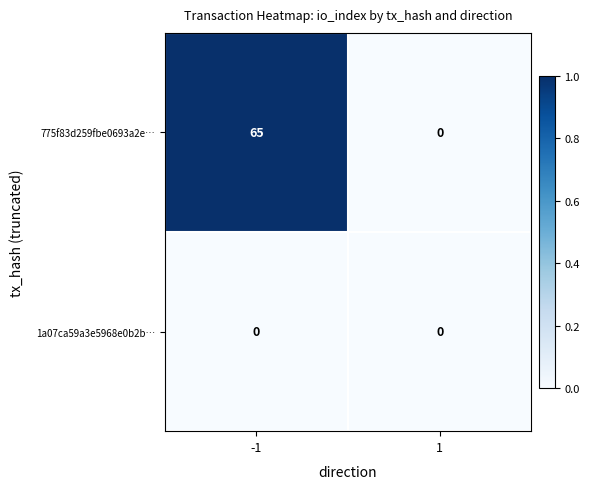

How many data points does each series have?

2